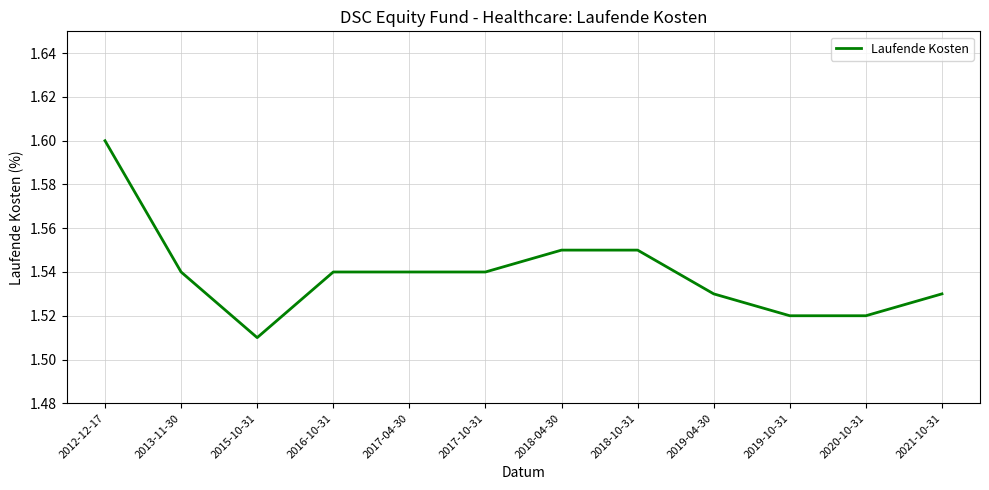

True or false: the data shows 1.1 at 2020-10-31.

False